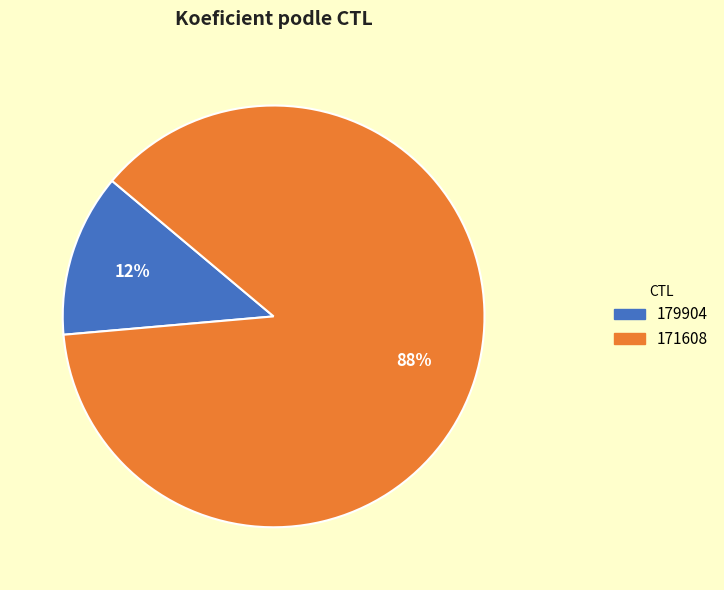

How many segments does this pie chart have?

2